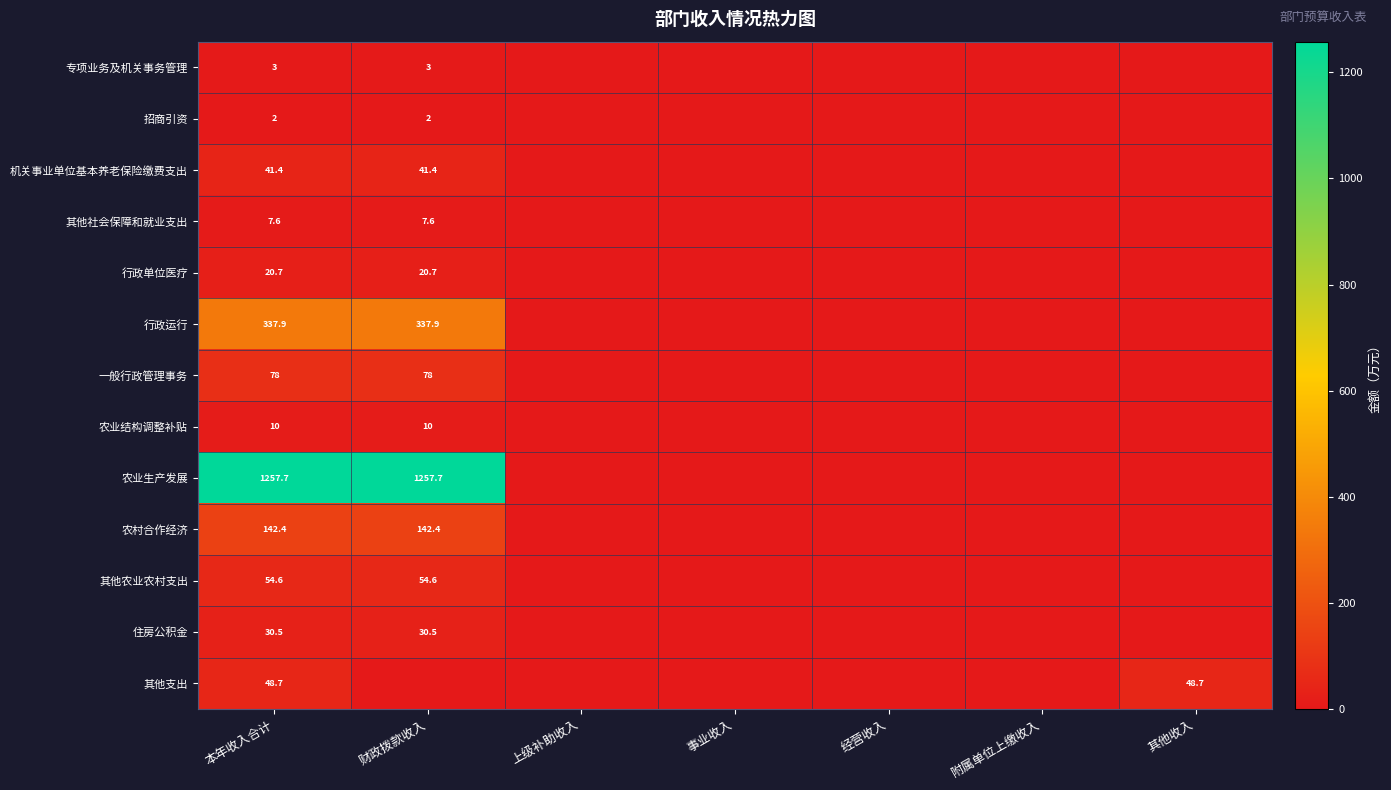

Is it true that 招商引资 equals 1.3 at 财政拨款收入?

False